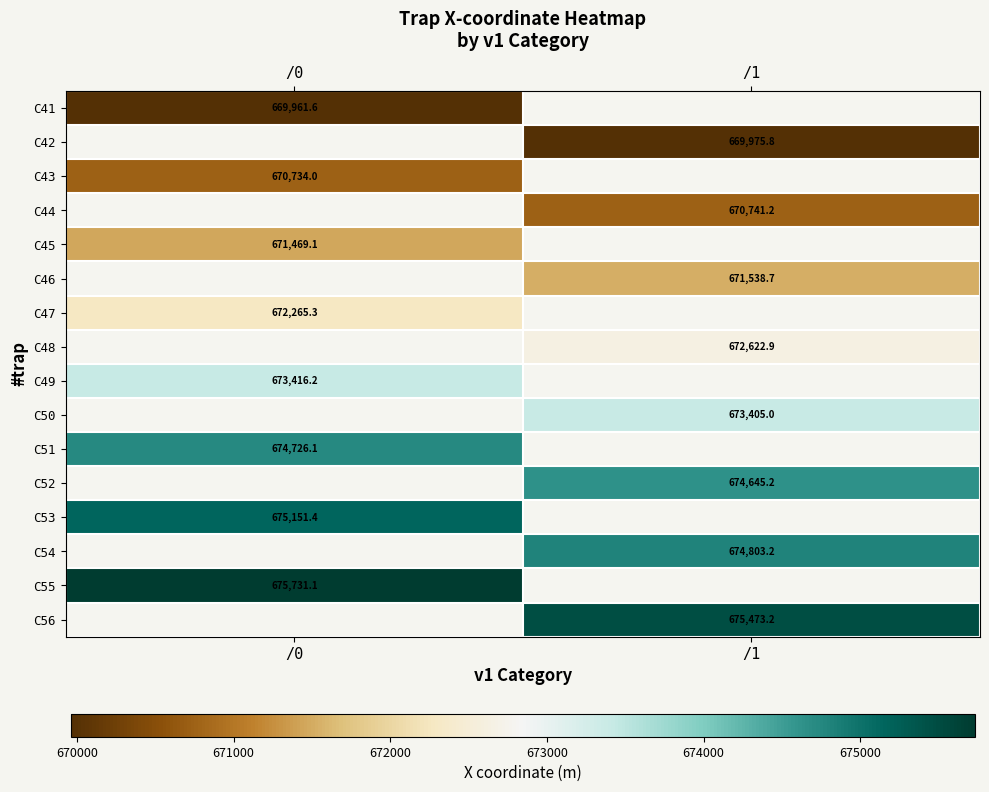

At how many categories does at least one series exceed 673861?

2